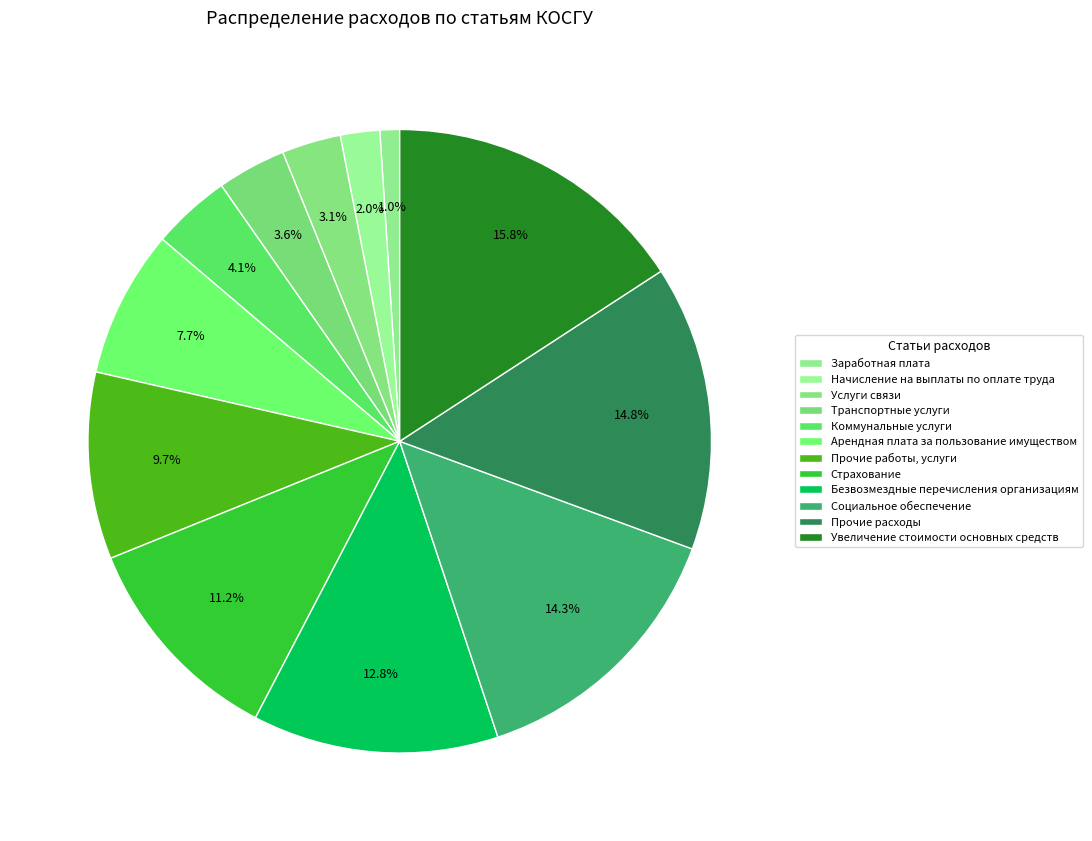

How many segments does this pie chart have?

12